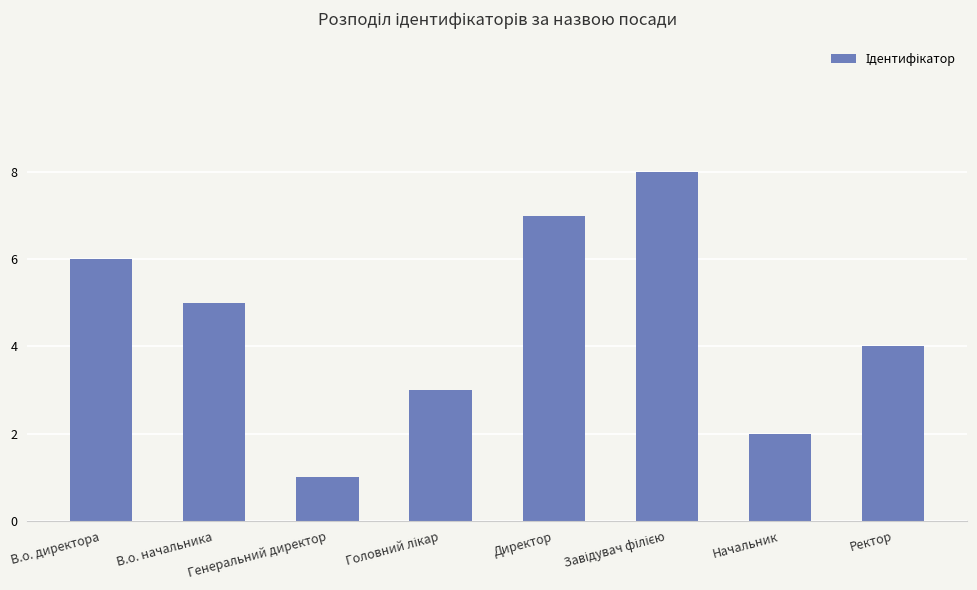

What is the greatest value displayed?

8